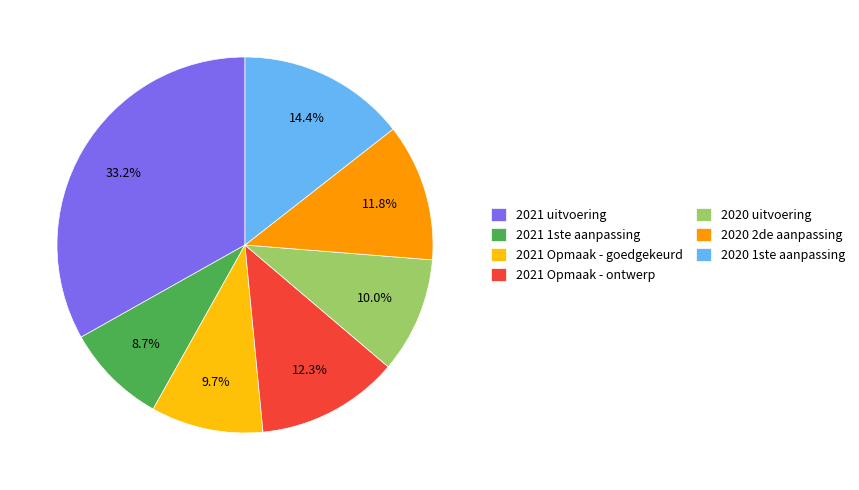

What portion of the pie excludes 2020 uitvoering?

90.0%